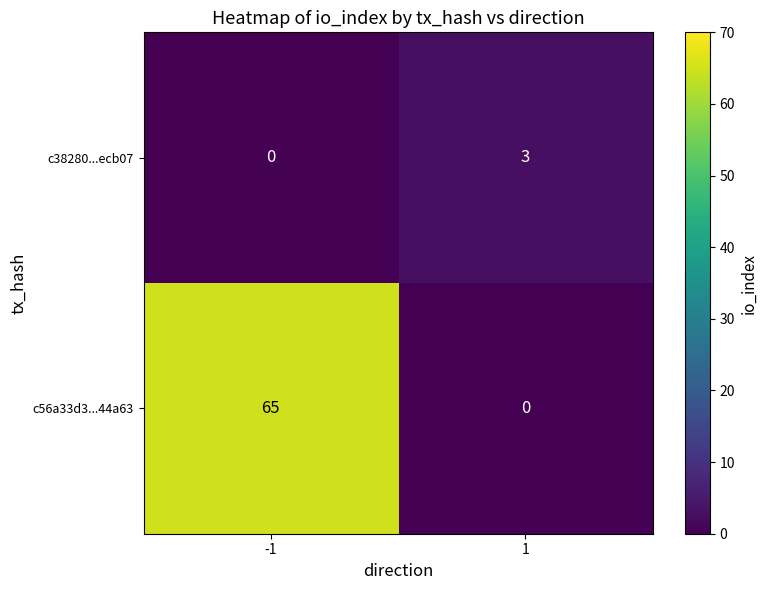

How many data points does each series have?

2